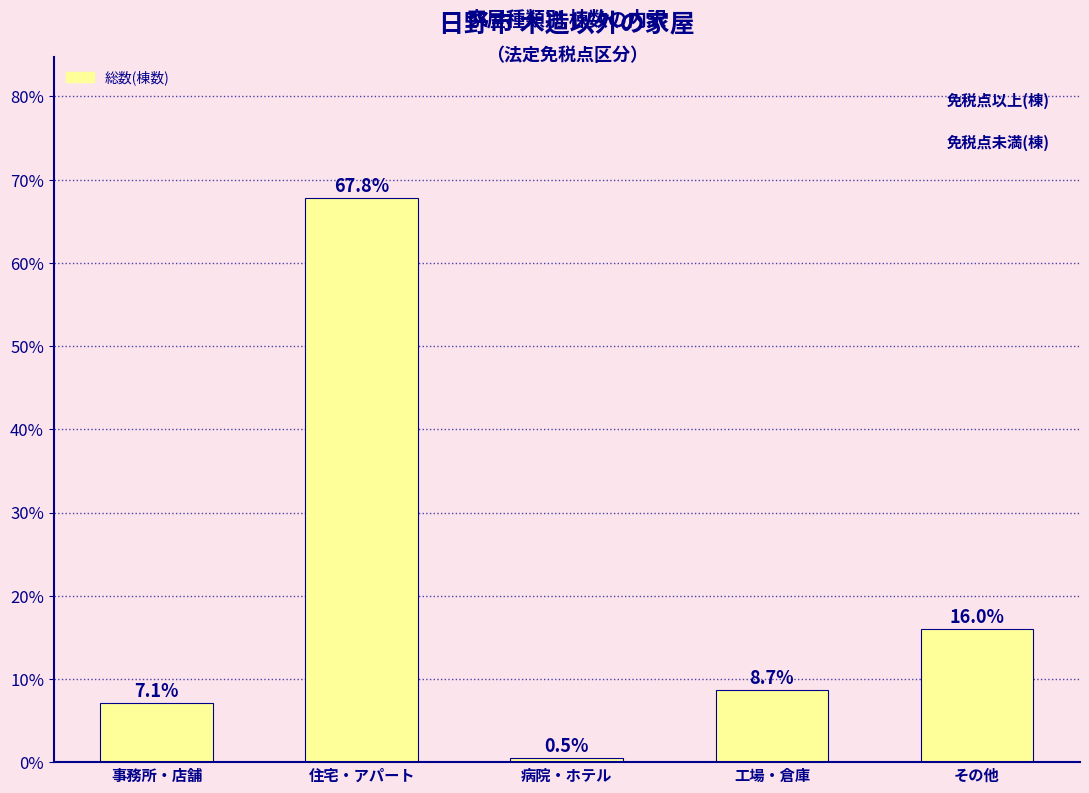

True or false: the data shows 7.1 at 事務所・店舗.

True